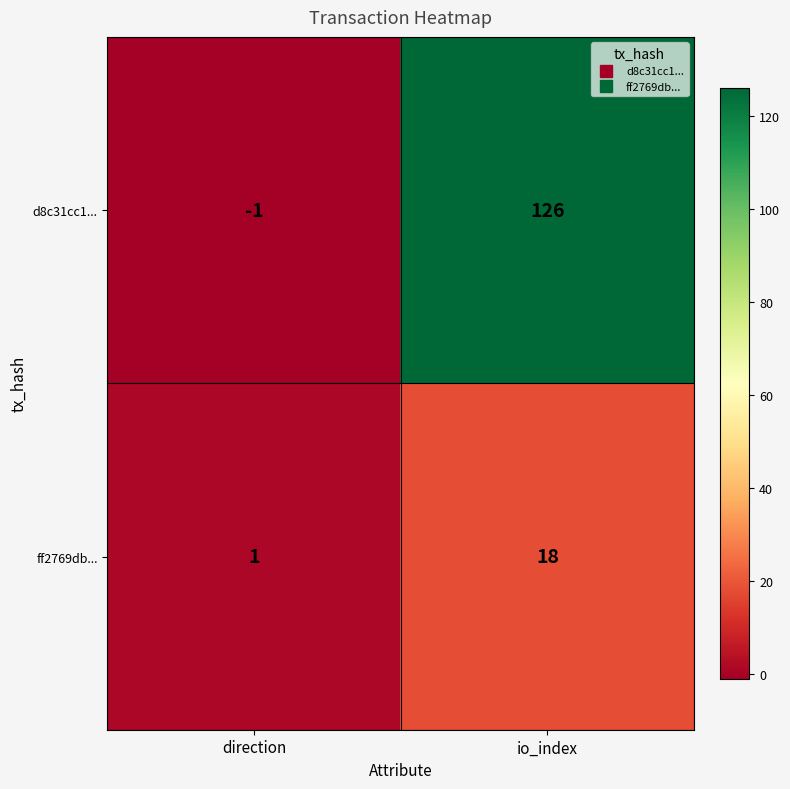

What is the difference between the maximum and minimum values in the ff2769db... series?

17